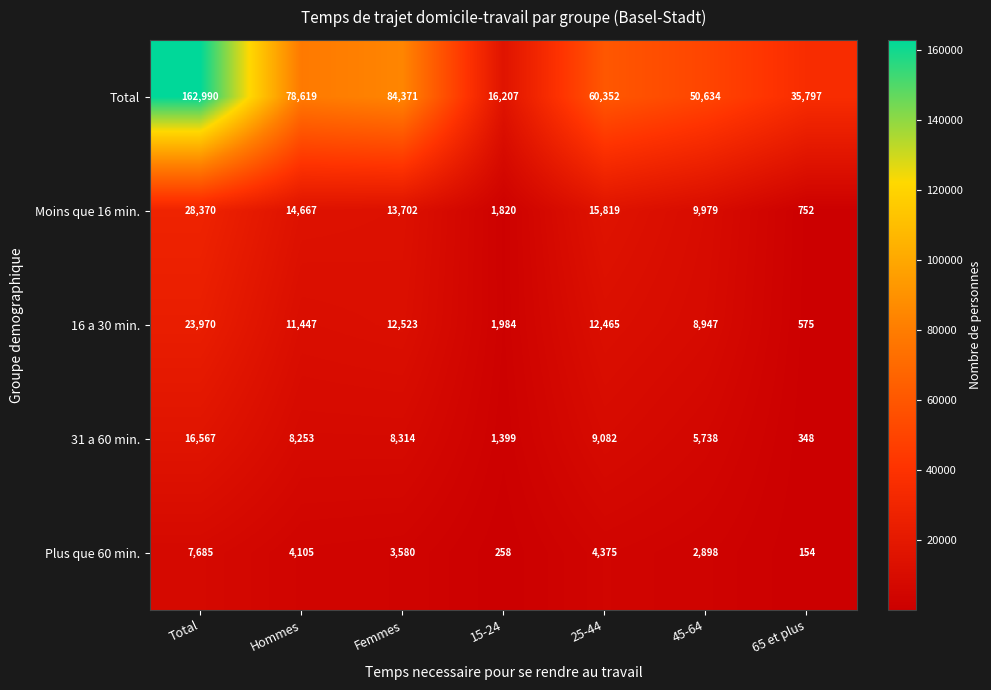

What is the total value across all series at Hommes?

117091